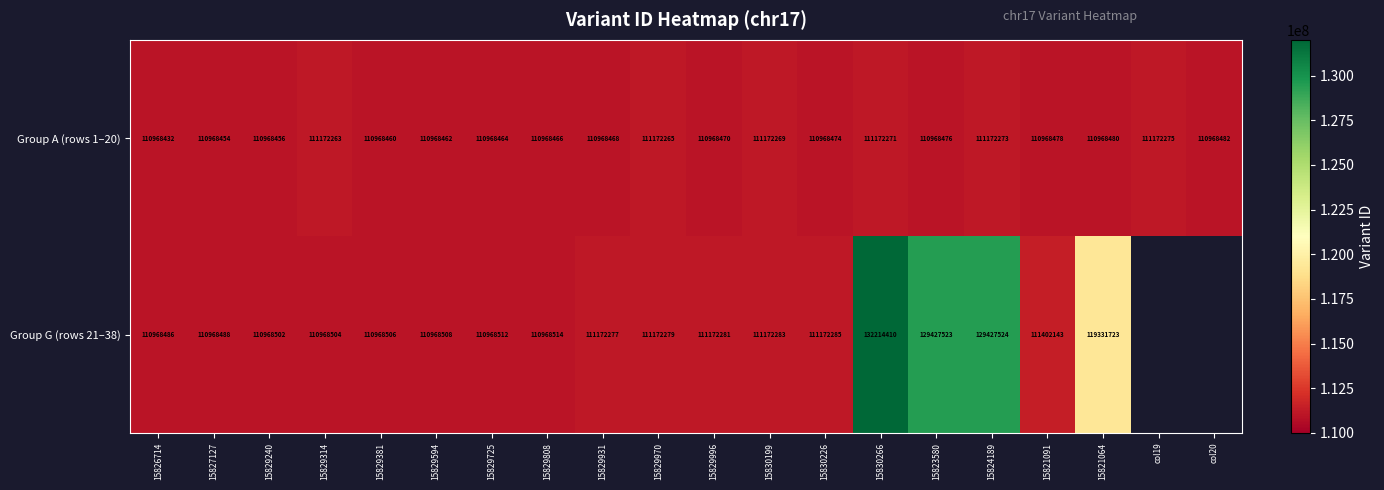

What is the difference between the Group A (rows 1–20) values at 15823580 and 15829314?

203787